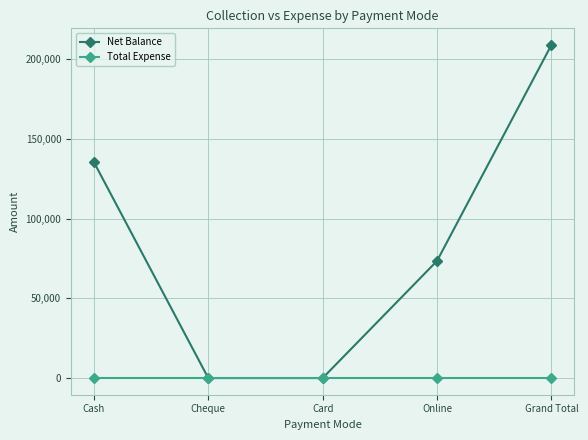

Which series has the widest spread of values?

Net Balance